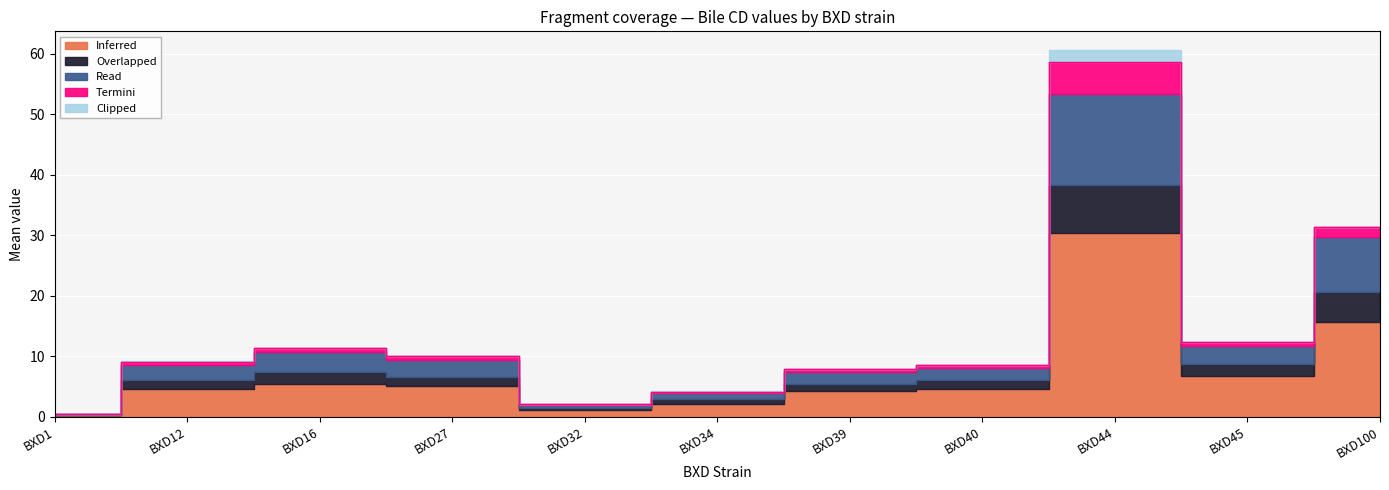

At which category does Clipped reach its first local peak?

BXD12